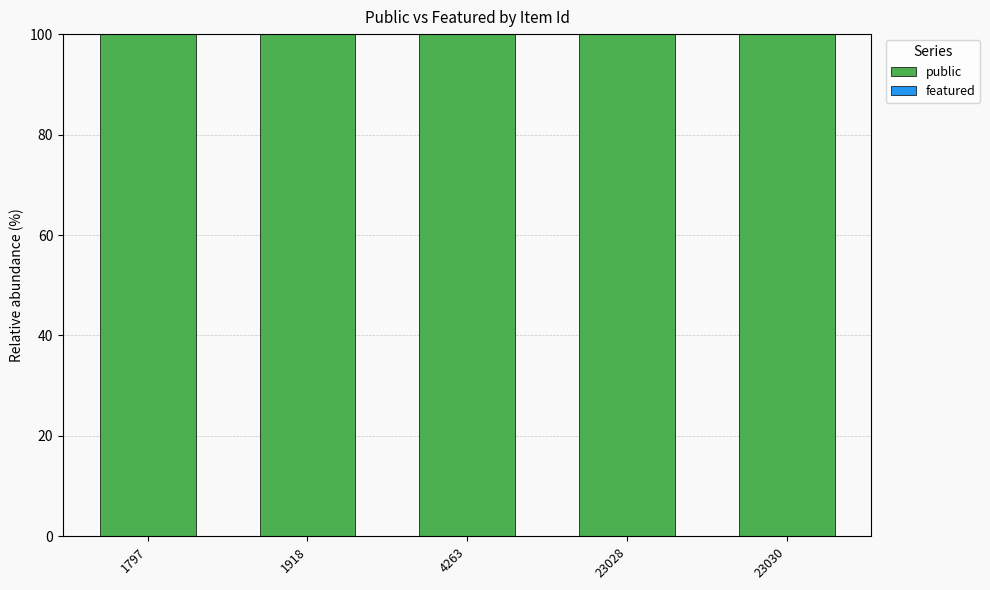

Reading left to right, what are all the values shown in this chart?

public: 1797=100	1918=100	4263=100	23028=100	23030=100
featured: 1797=0	1918=0	4263=0	23028=0	23030=0